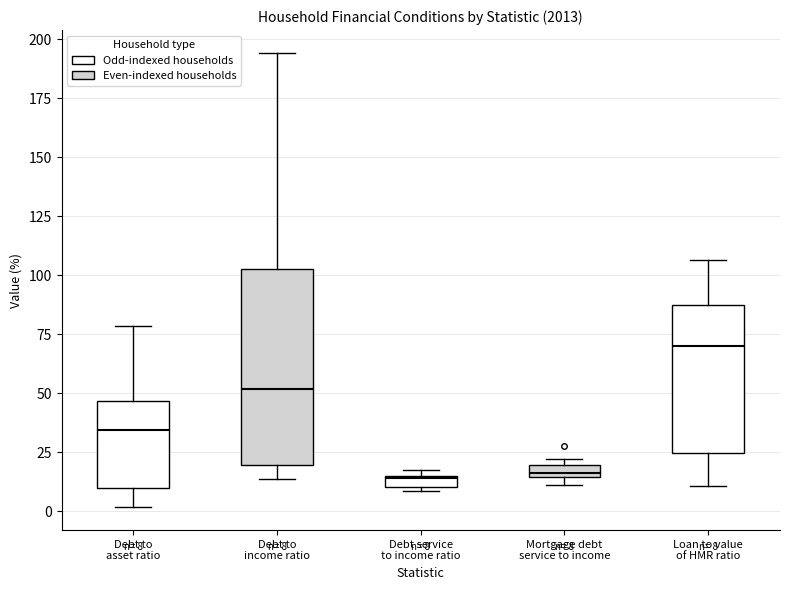

Comparing the boxes themselves (not the whiskers), which one is the tallest?

Debt to income ratio